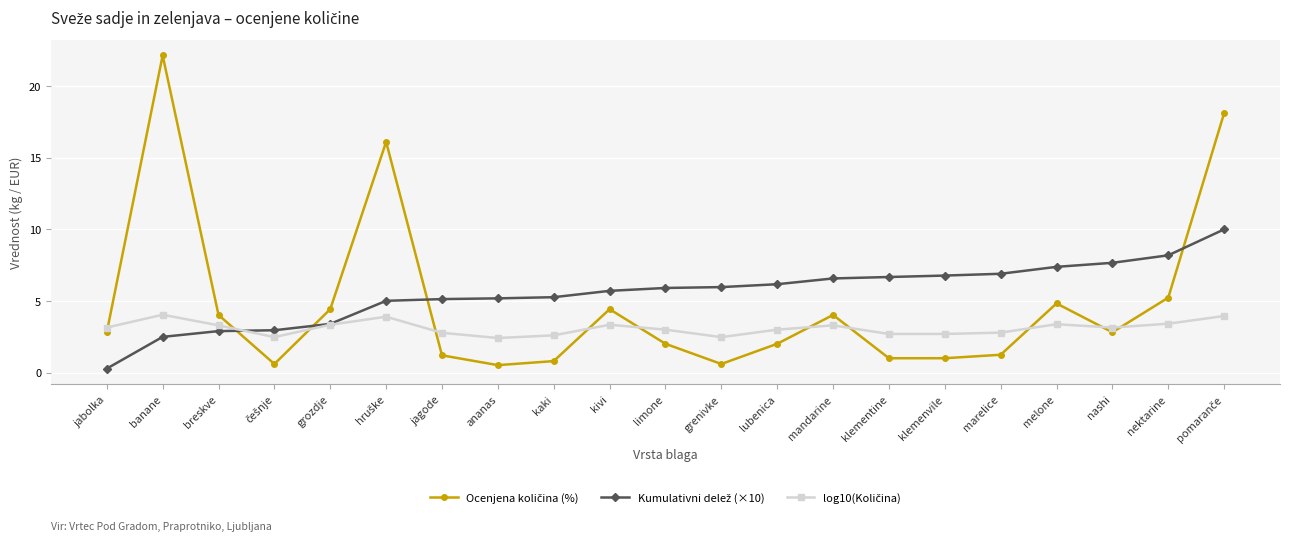

What is the label of the 8th point from the right?

mandarine